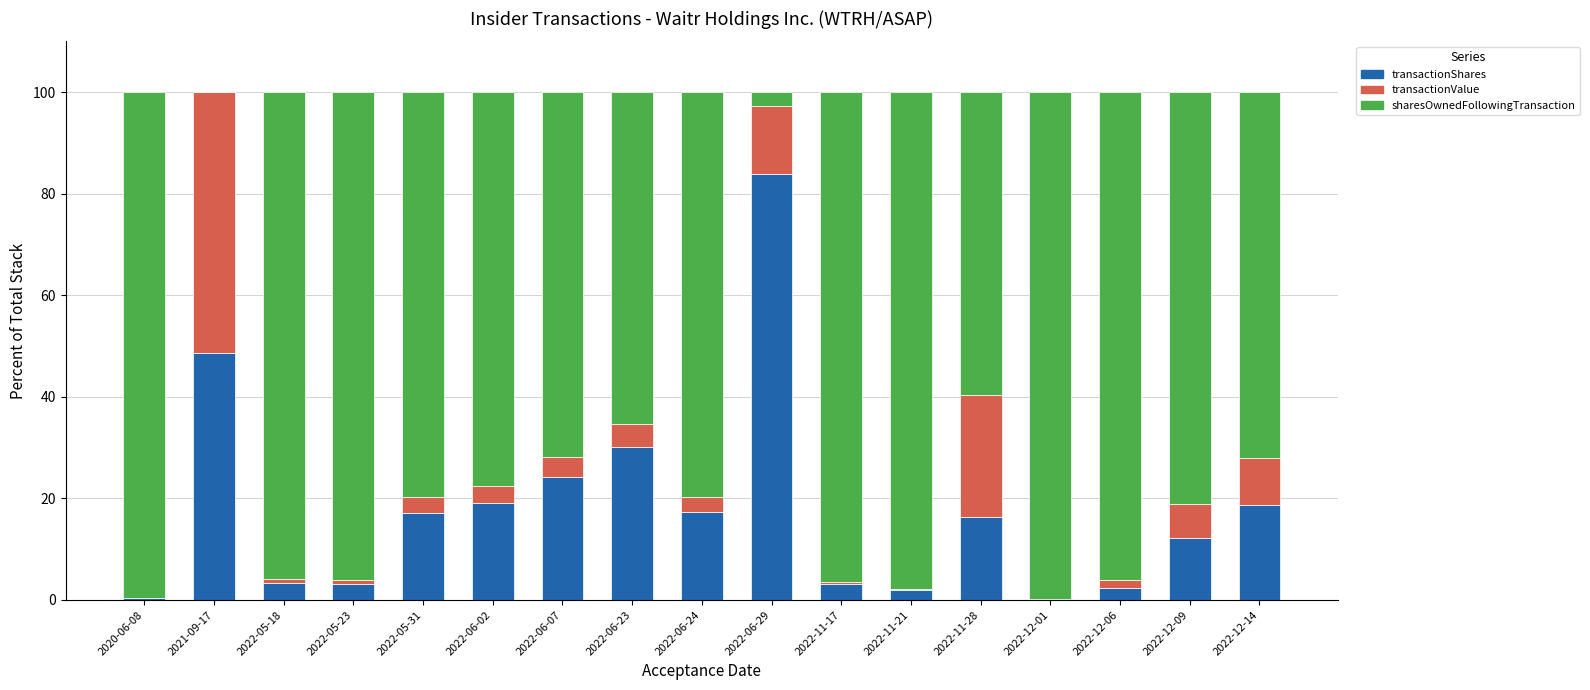

How many data points does each series have?

17